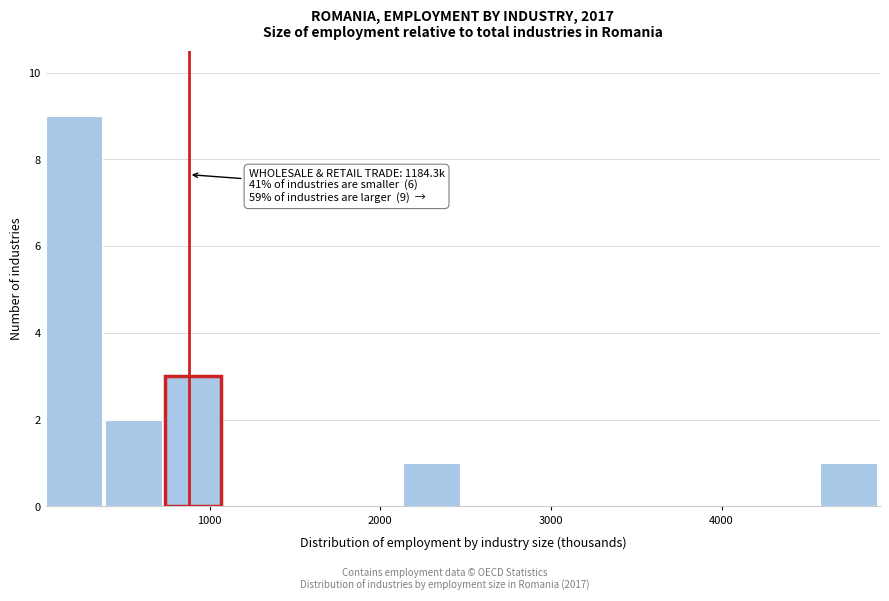

Around what value on the x-axis is the tallest bar? Give the approximate position of its centre, as read against the axis.

200